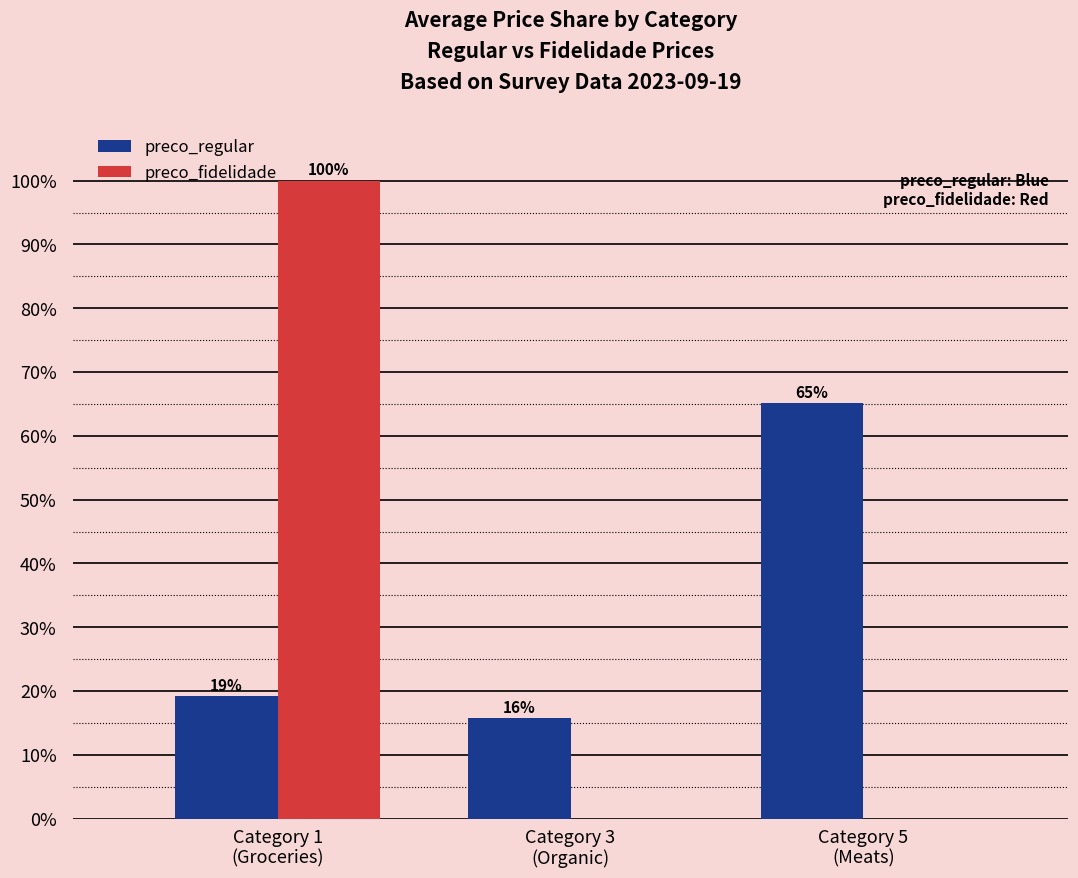

What is the sum of all preco_fidelidade values?

100.0